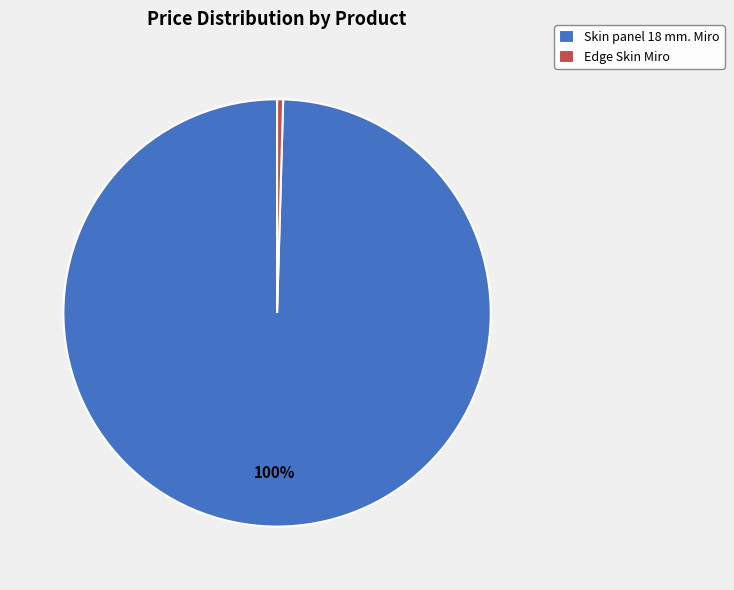

What is the ratio of the value at Skin panel 18 mm. Miro to the value at Edge Skin Miro?

219.1